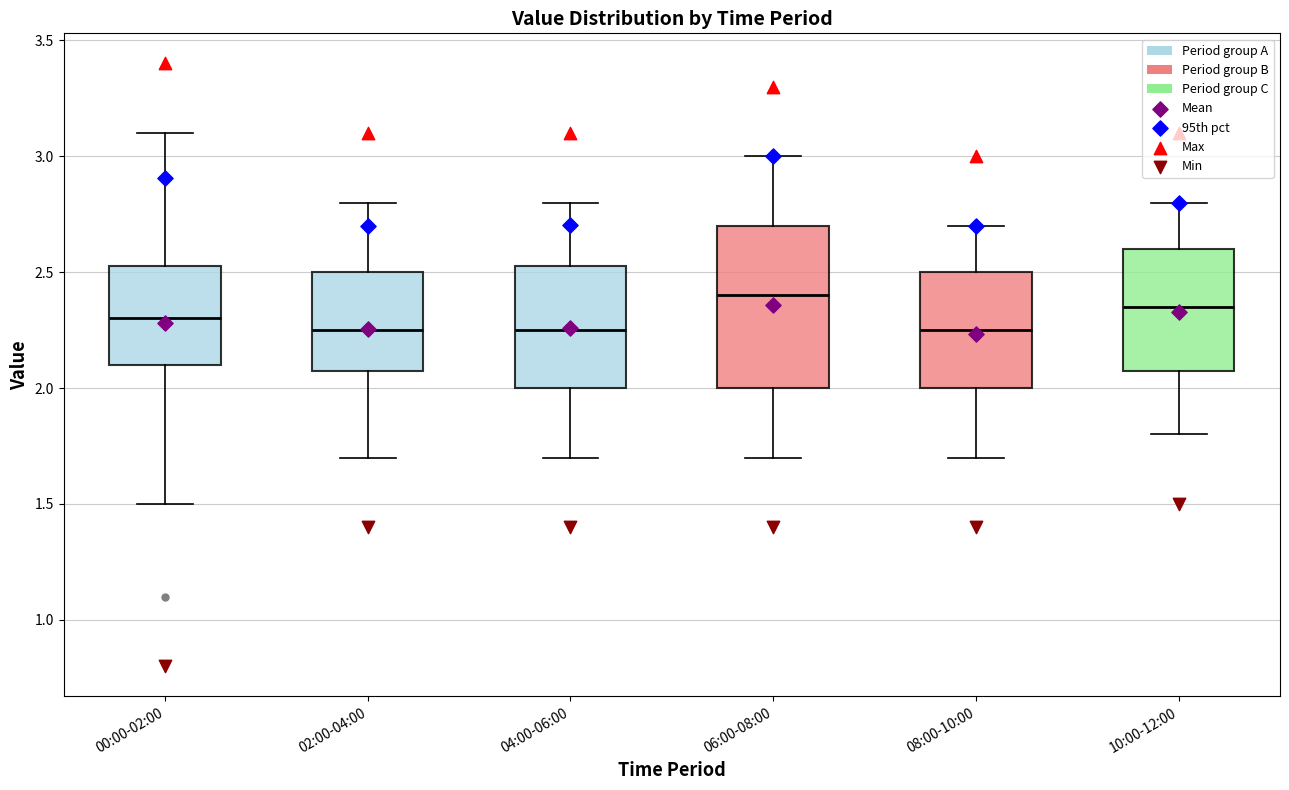

Comparing the boxes themselves (not the whiskers), which one is the tallest?

06:00-08:00